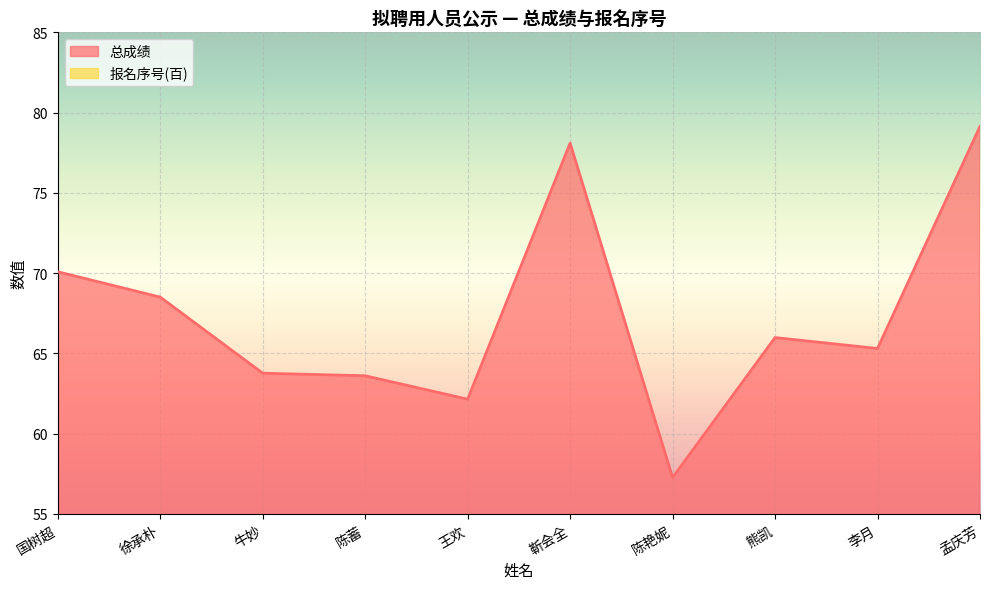

What is the difference between the second highest and minimum values in the 报名序号(百) series?

12.0